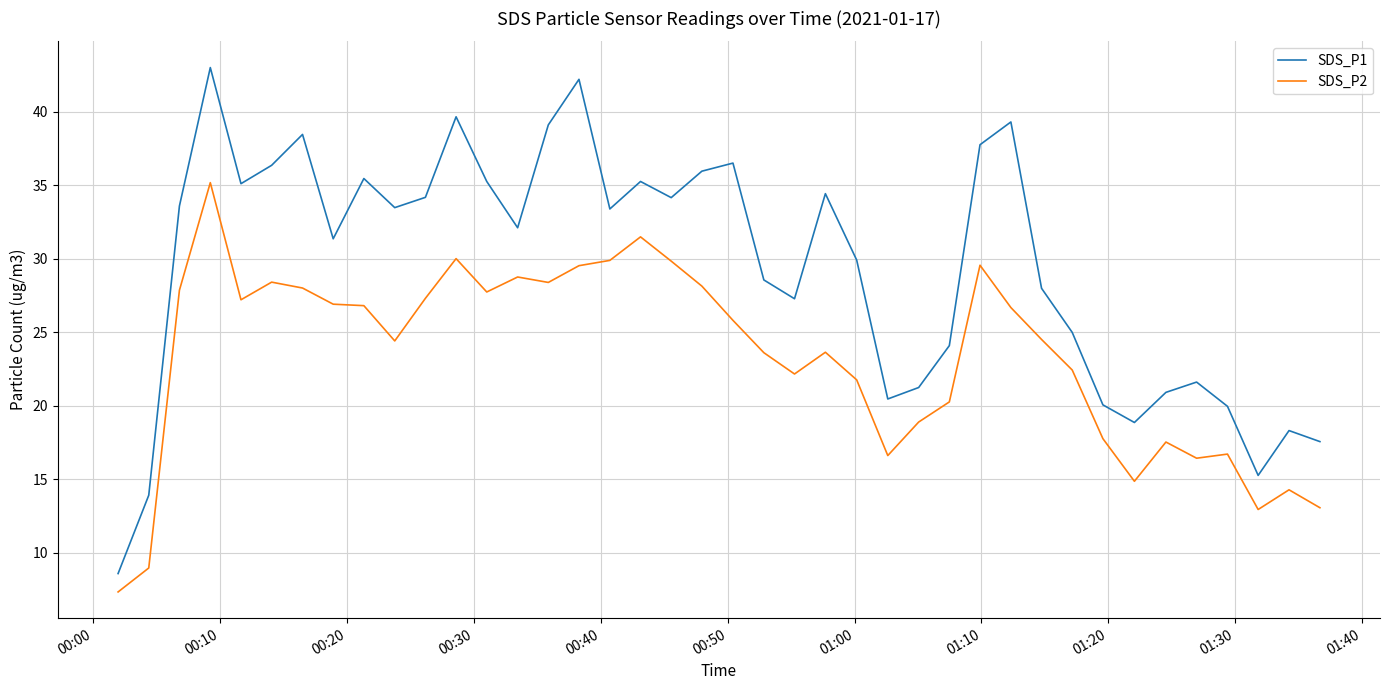

What is the difference between the maximum and minimum values in the SDS_P1 series?

34.4